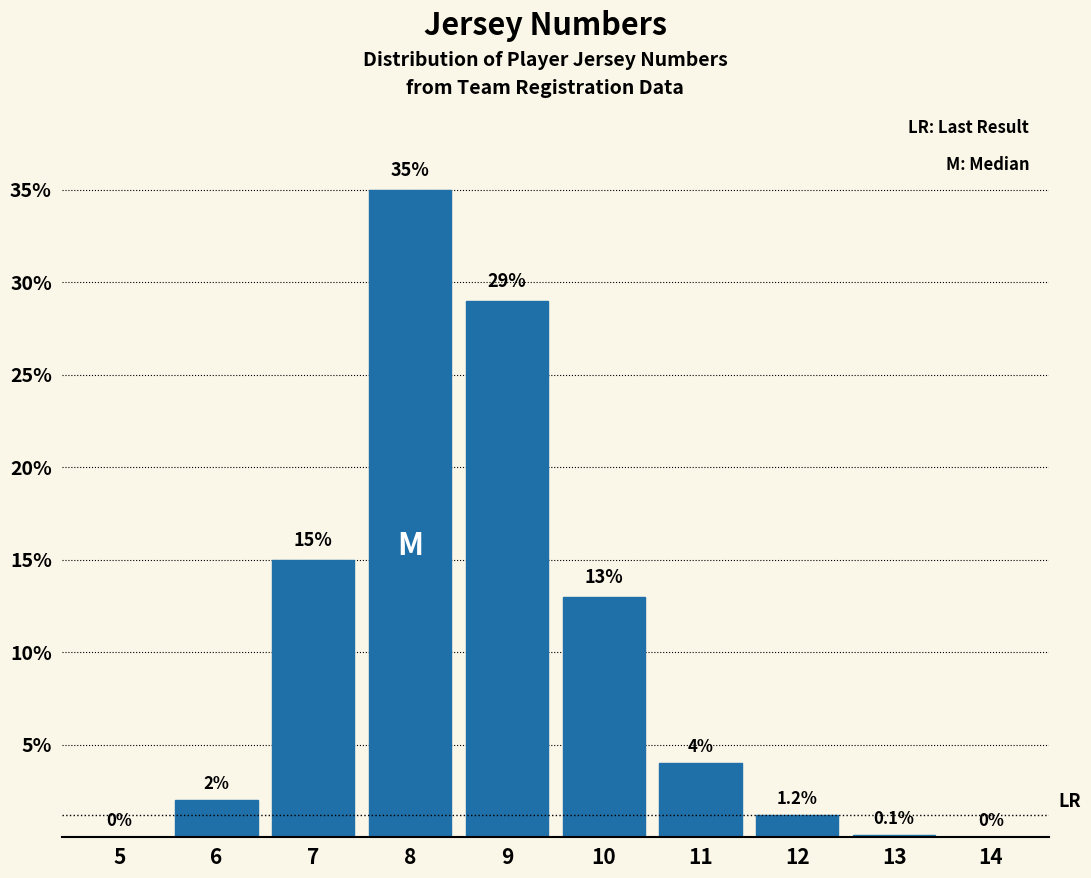

Reading right to left, list all the values displayed in this chart.

14=0.0	13=0.1	12=1.2	11=4.0	10=13.0	9=29.0	8=35.0	7=15.0	6=2.0	5=0.0